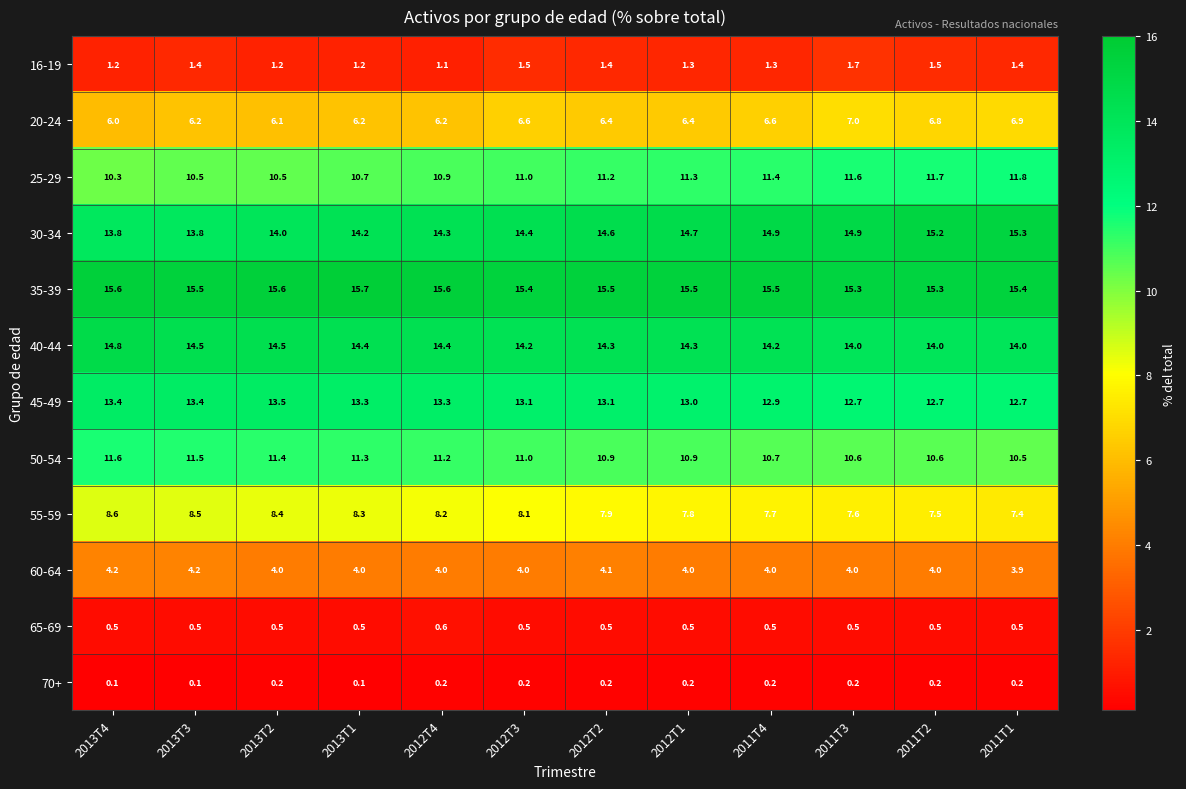

Which series has the largest total across all categories?

35-39